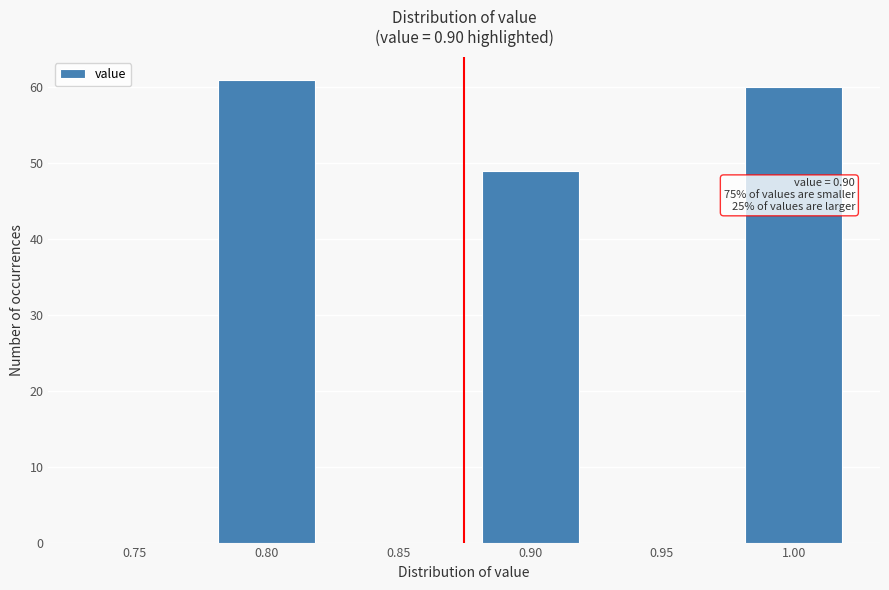

Reading left to right, what are all the values shown in this chart?

0.75=0	0.80=61	0.85=0	0.90=49	0.95=0	1.00=60